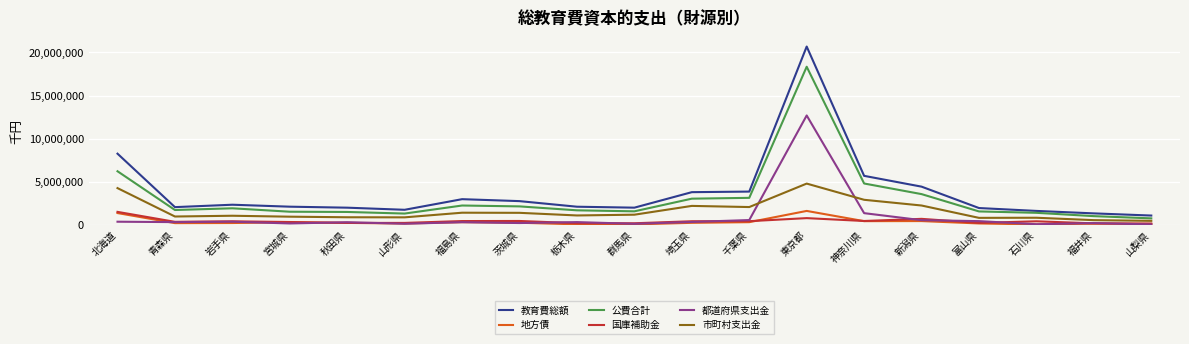

What is the lowest value of the 地方債 series?

90520